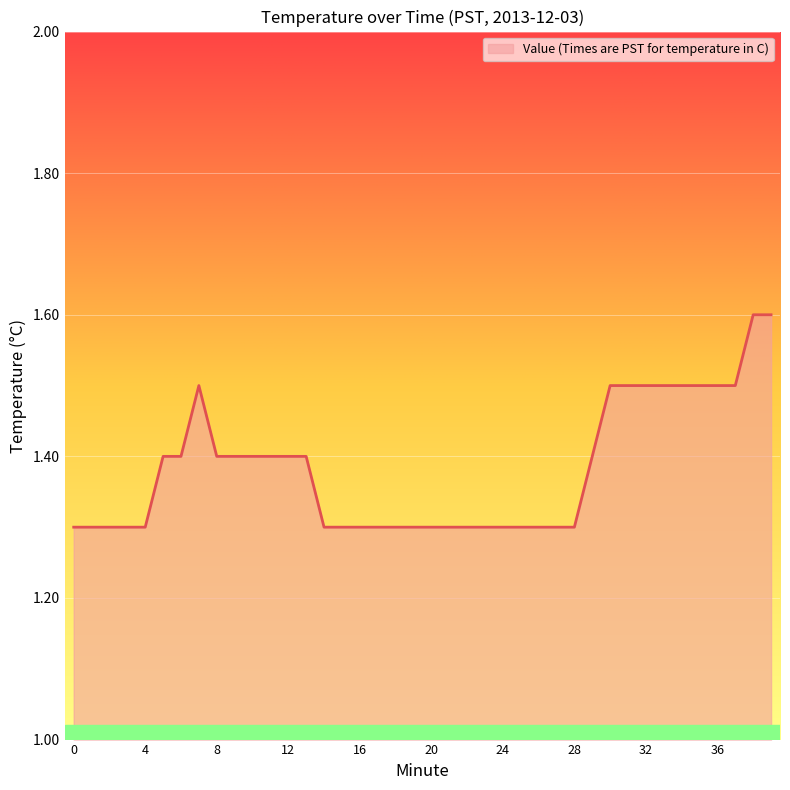

What is the difference between the maximum and minimum values?

0.3